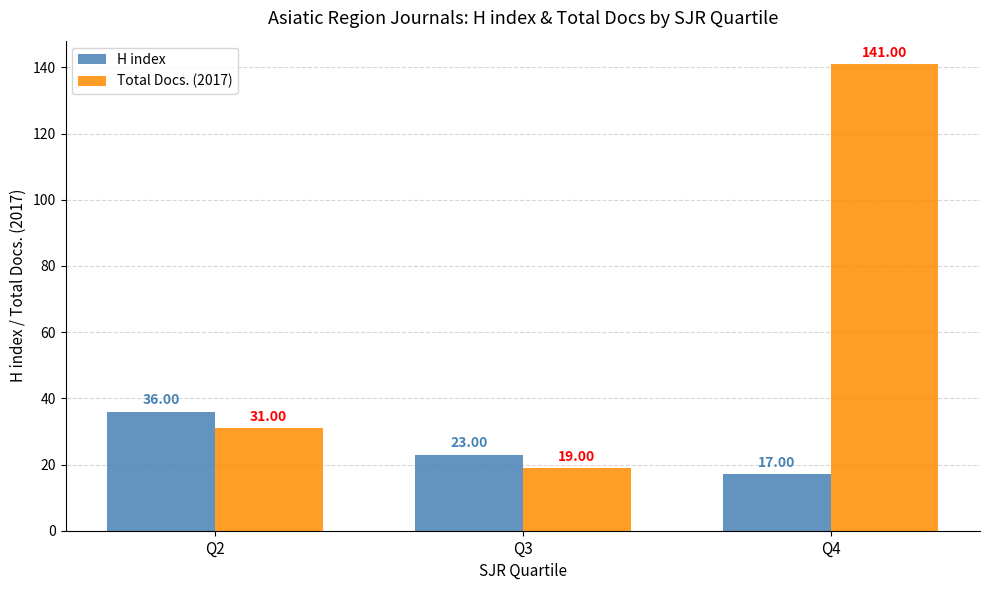

Is it true that H index equals 23 at Q3?

True